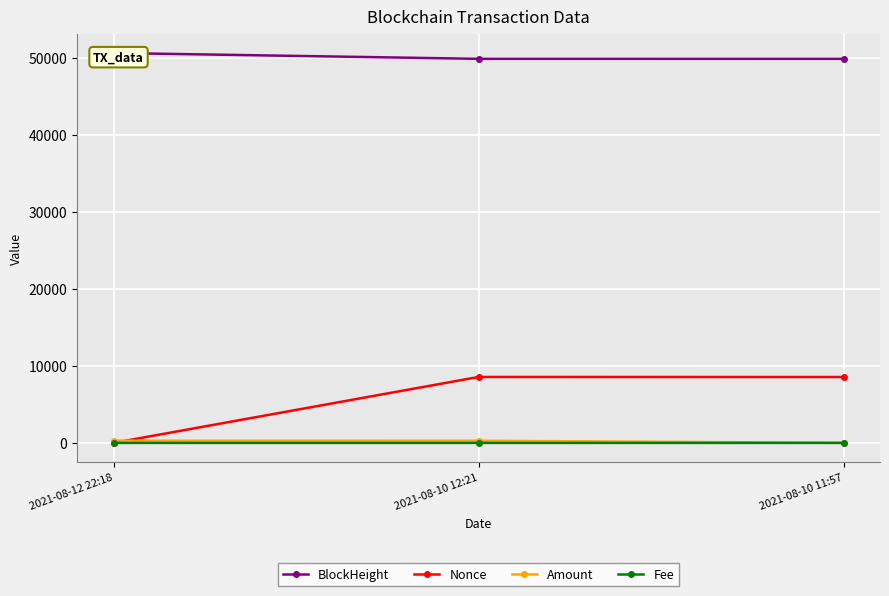

Count the number of data series in this chart.

4